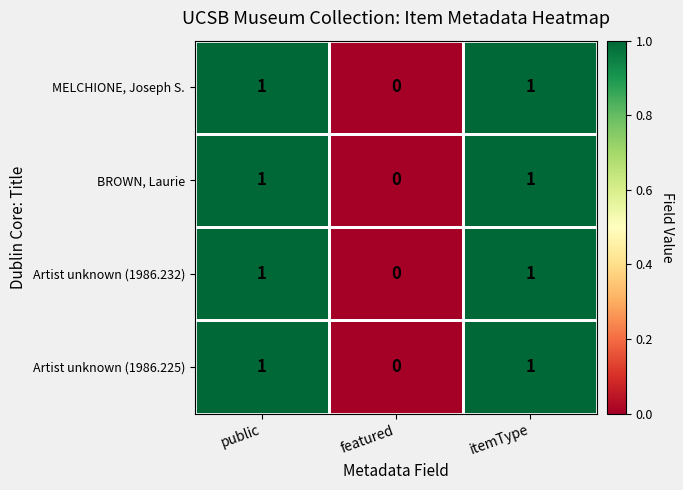

Which category has the lowest value across all series?

featured